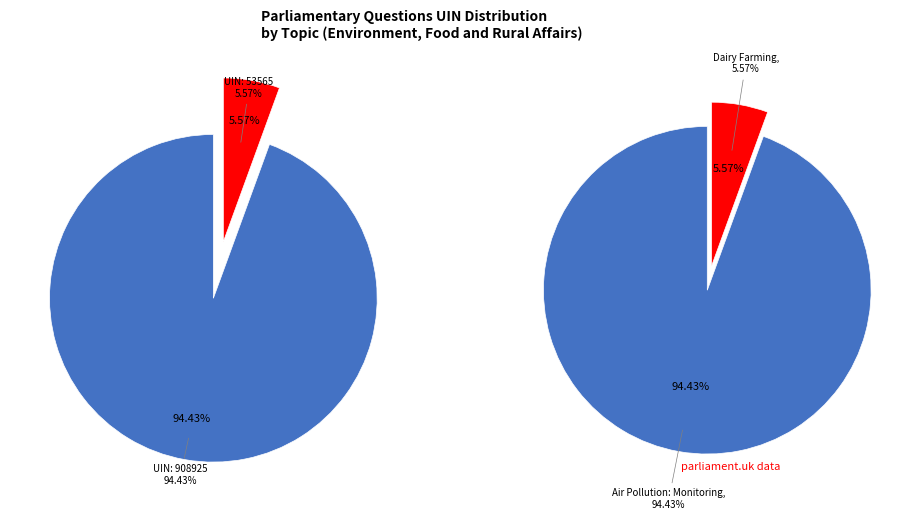

How much of the chart is everything except 908925 (Air Pollution: Monitoring)?

5.6%